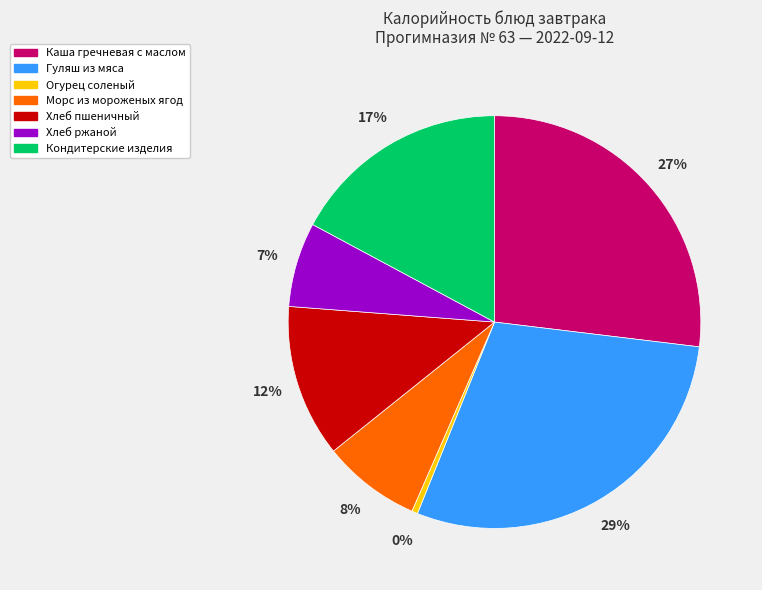

What percentage is the Кондитерские изделия slice, to the nearest percent?

17%